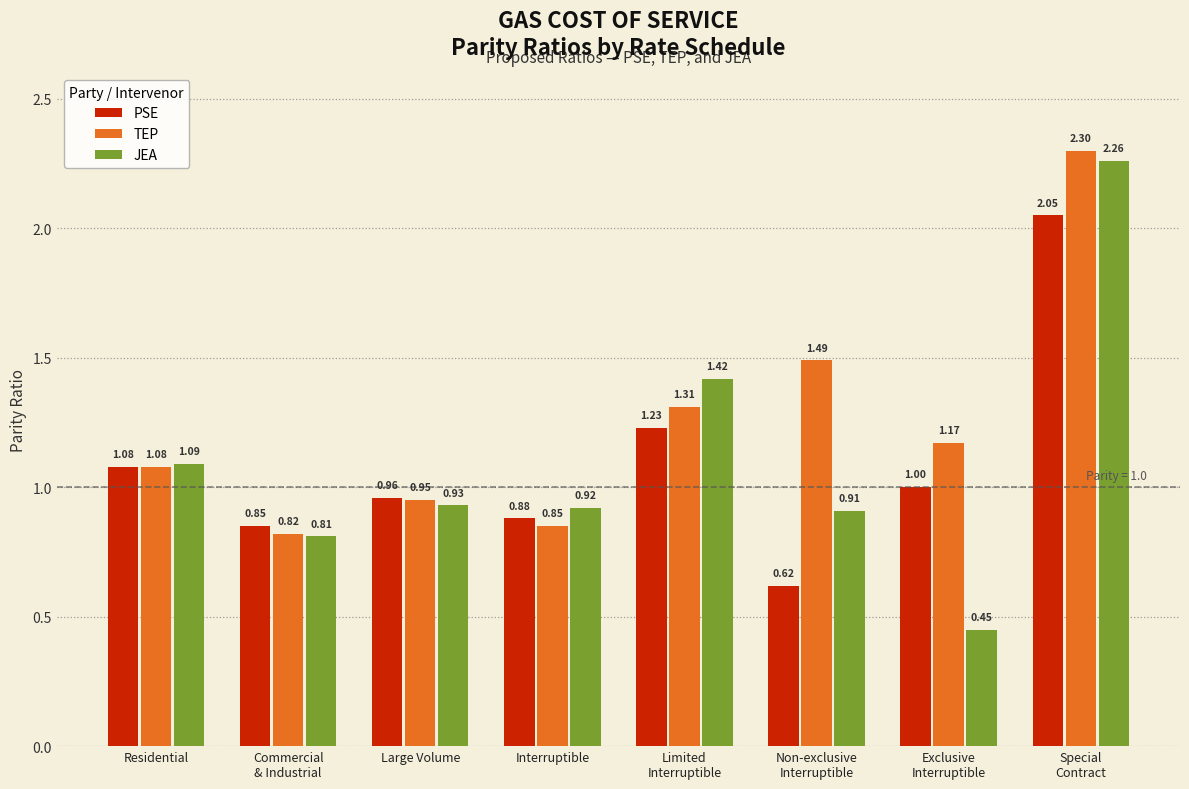

List the series in order of their peak value, lowest first.

PSE, JEA, TEP